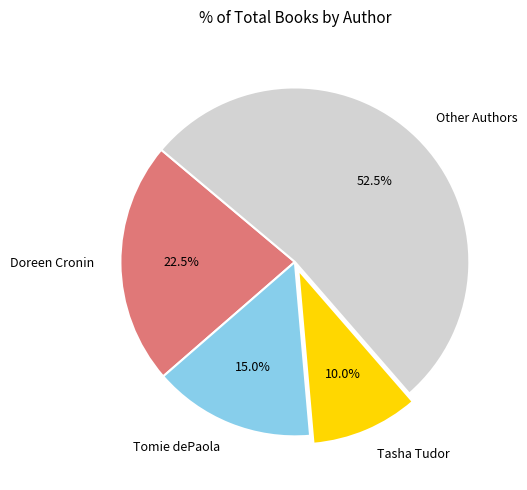

Which category has the smallest portion of the pie?

Tasha Tudor